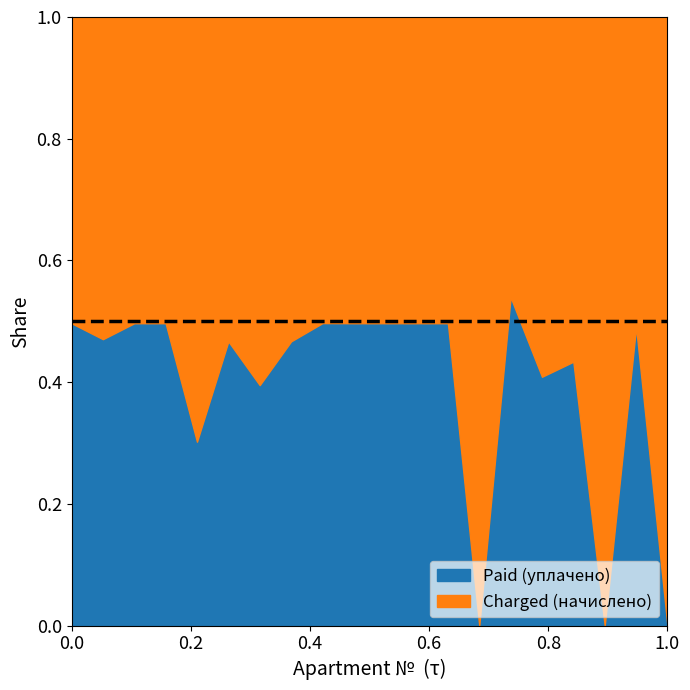

True or false: Paid (уплачено) has a value of 0.0 at 1.0.

True